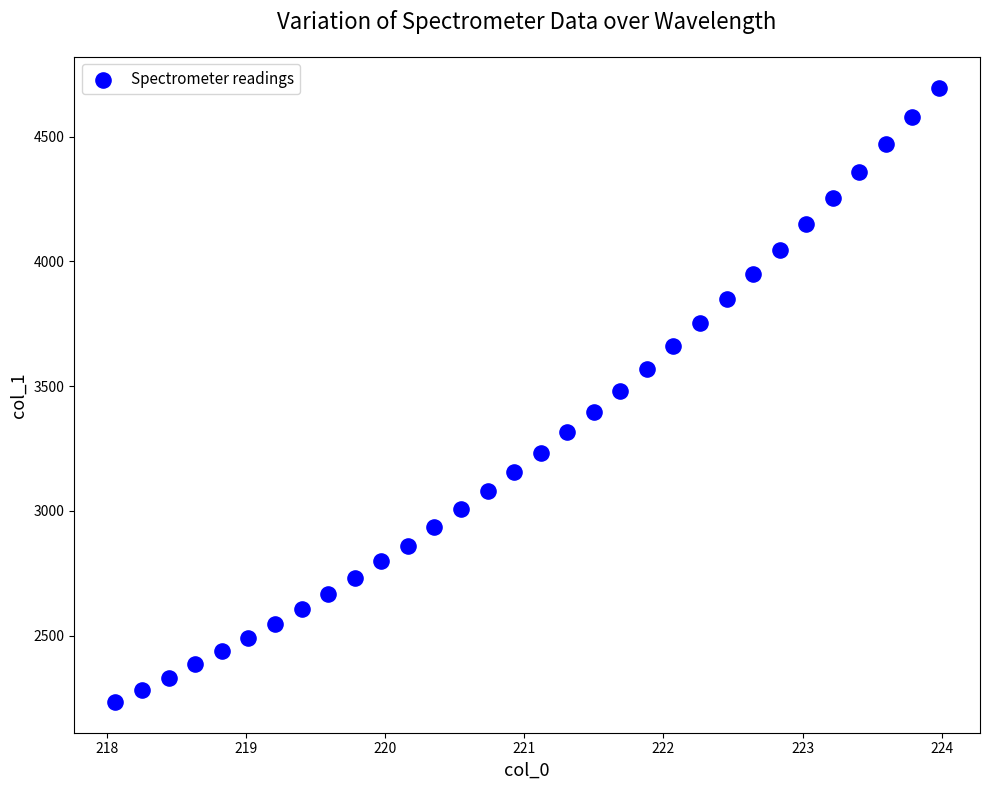

What is the range of X values (max minus min)?

5.9